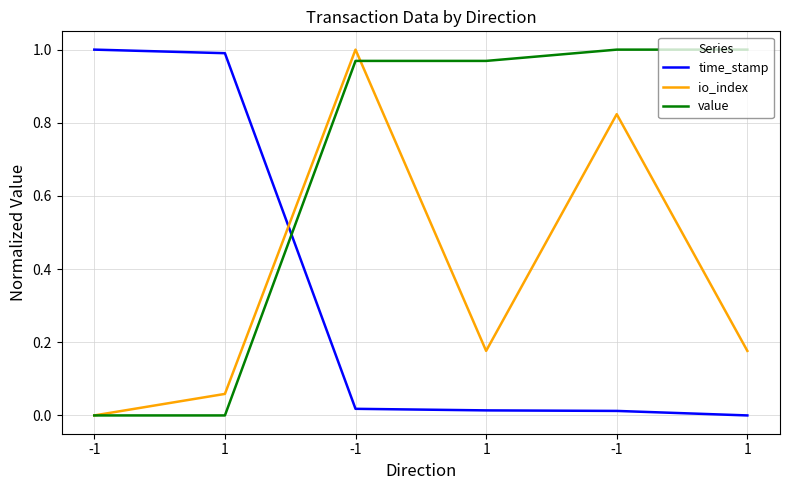

What are all the series names shown in the legend?

time_stamp, io_index, value